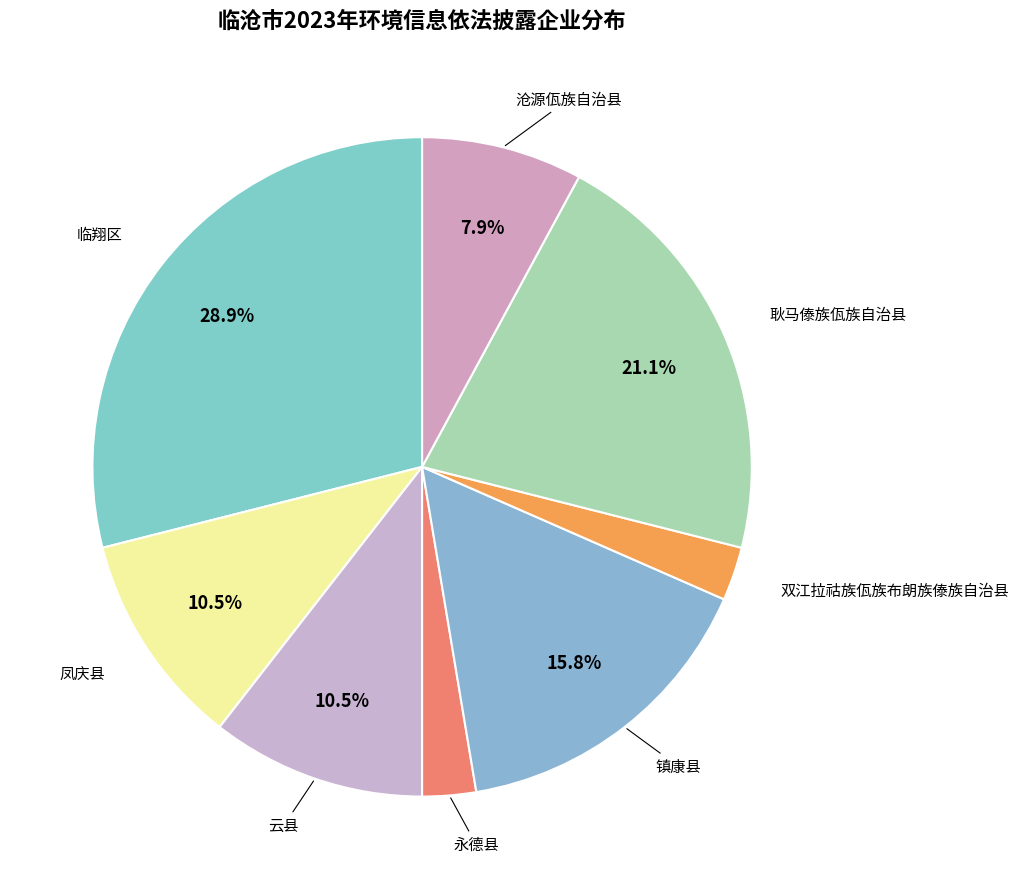

How many segments does this pie chart have?

8